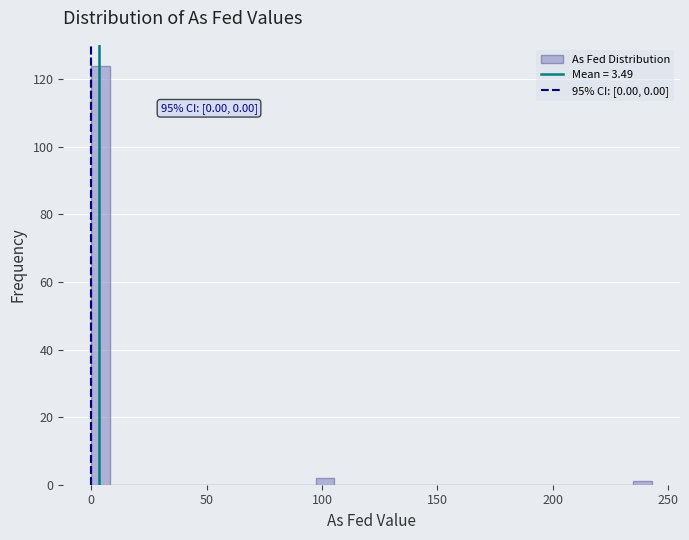

Around what value on the x-axis is the tallest bar? Give the approximate position of its centre, as read against the axis.

5